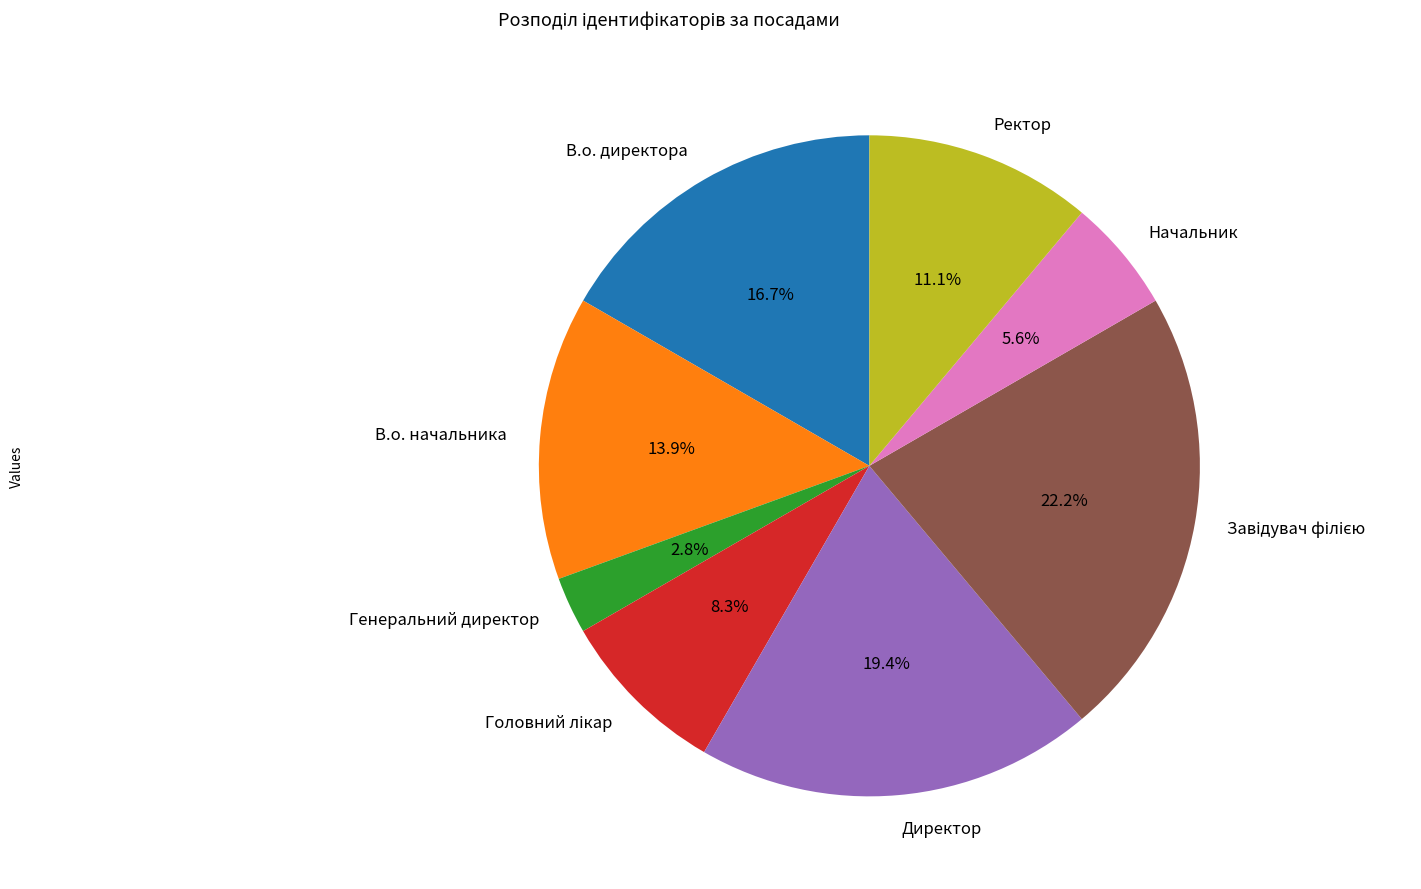

What is the smallest slice in the pie chart?

Генеральний директор